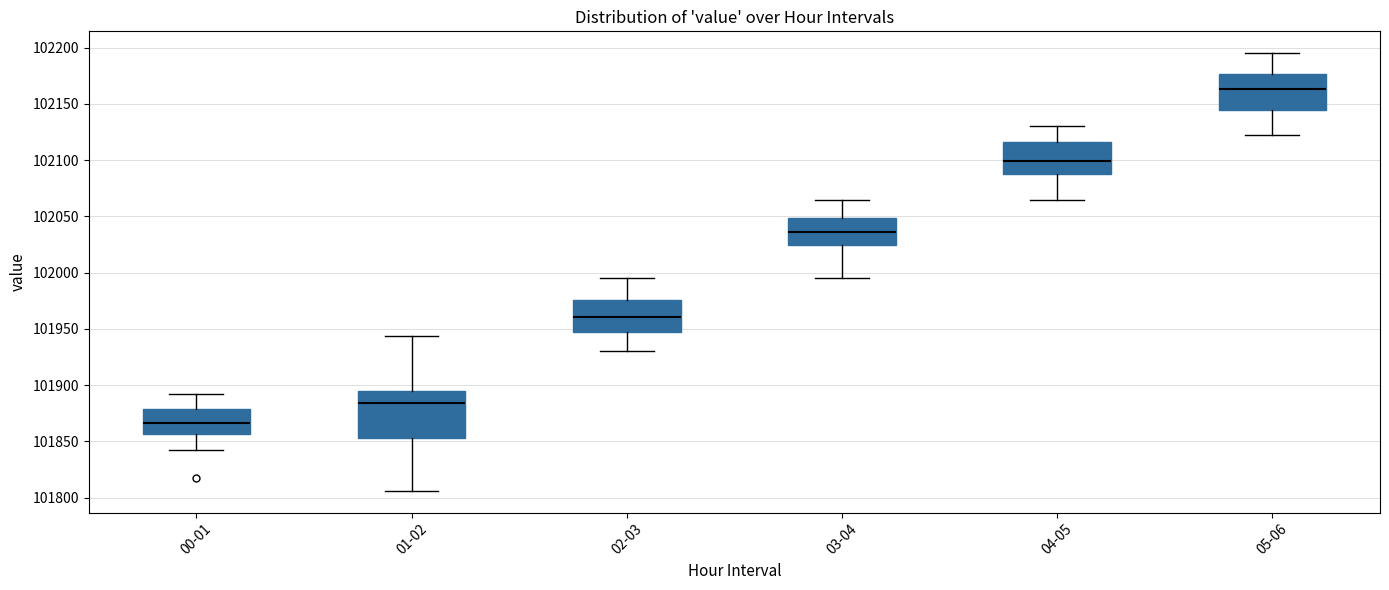

Where does the median line of the box for 04-05 sit on the y-axis? The values are not printed on the chart, so give them approximately, as read against the axis.

102100